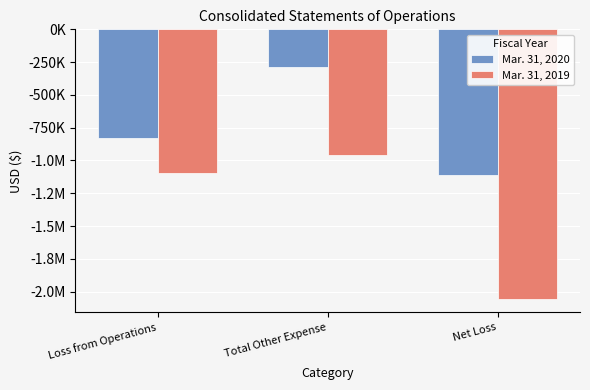

Are the bars grouped side by side (vs. stacked)?

Yes